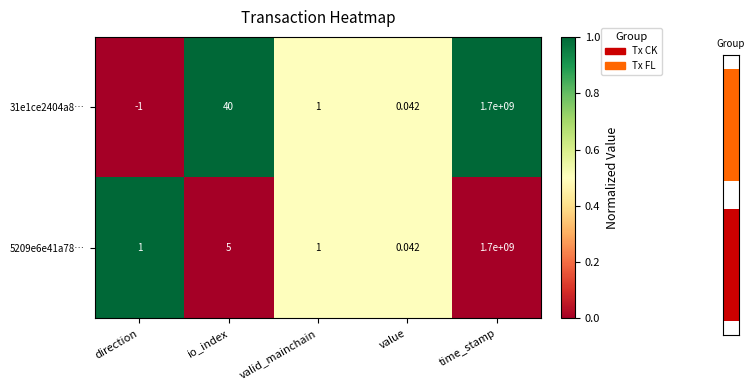

At which label is 5209e6e41a78… closest to 850000000?

io_index